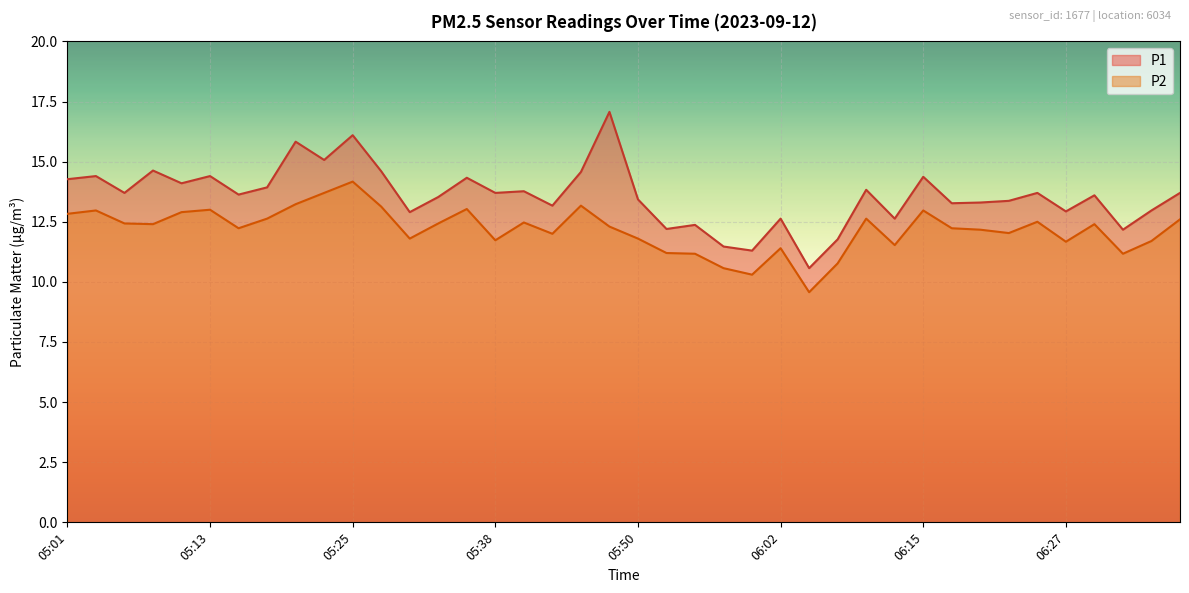

True or false: P2 and P1 cross at least once.

False